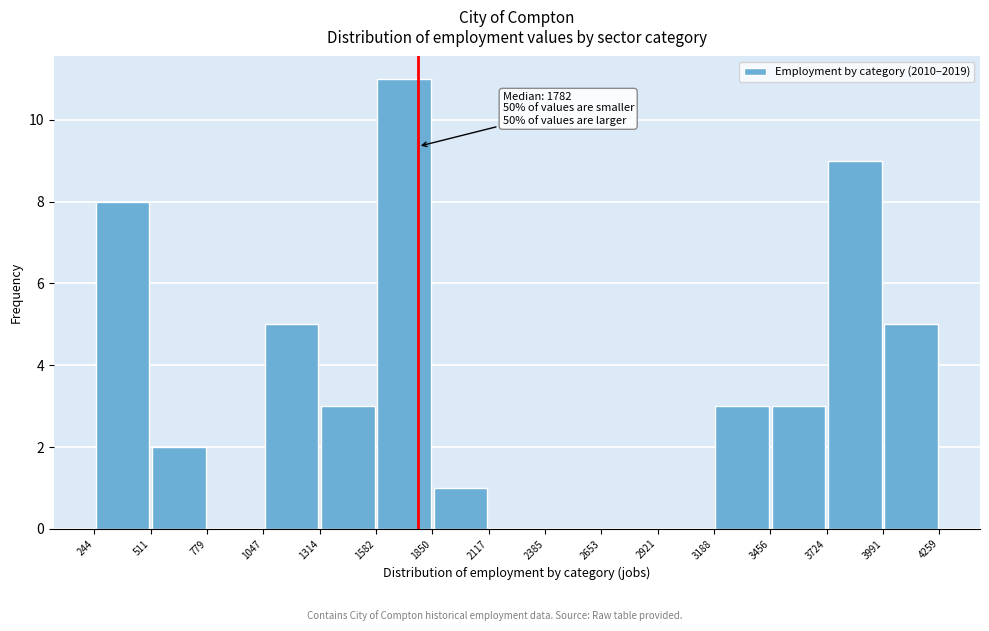

Which range on the x-axis has the tallest bar?

1582 to 1850